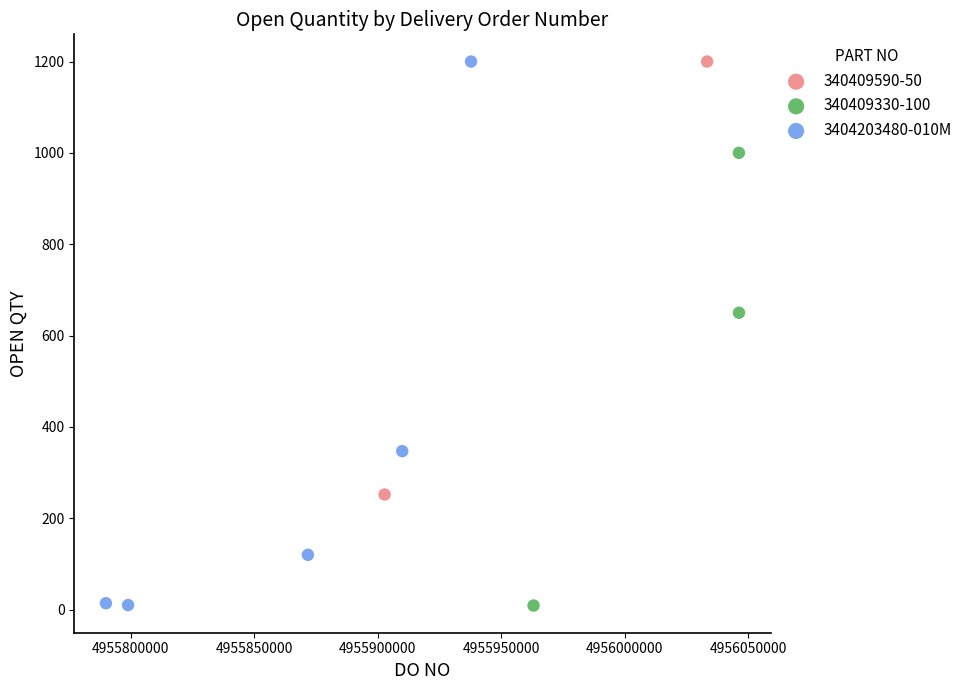

What are all the series names shown in the legend?

340409590-50, 340409330-100, 3404203480-010M